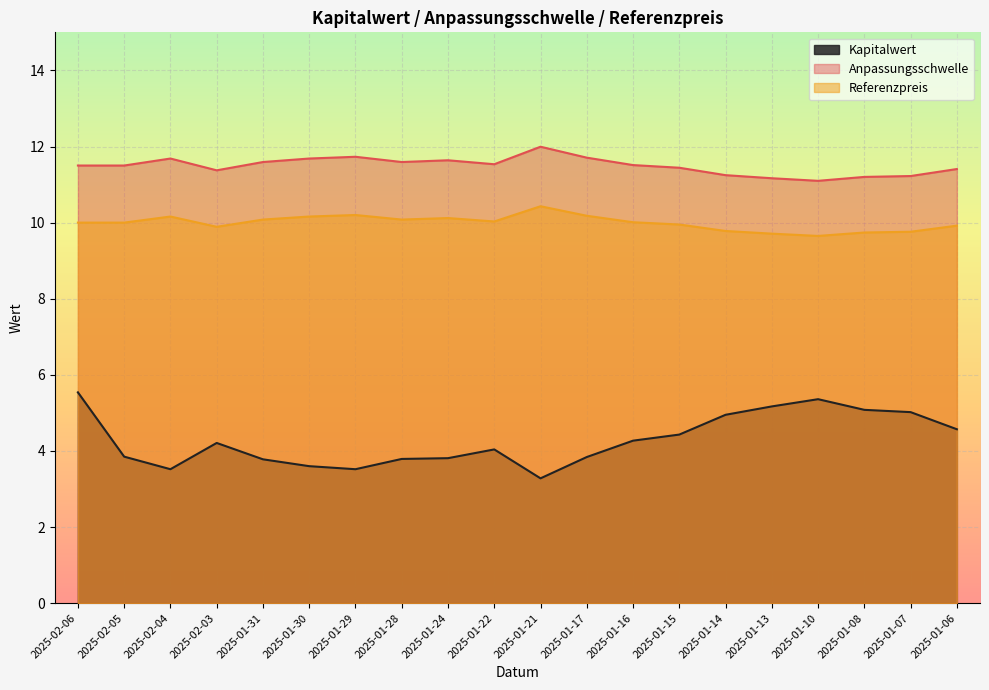

How many distinct data groups are displayed?

3